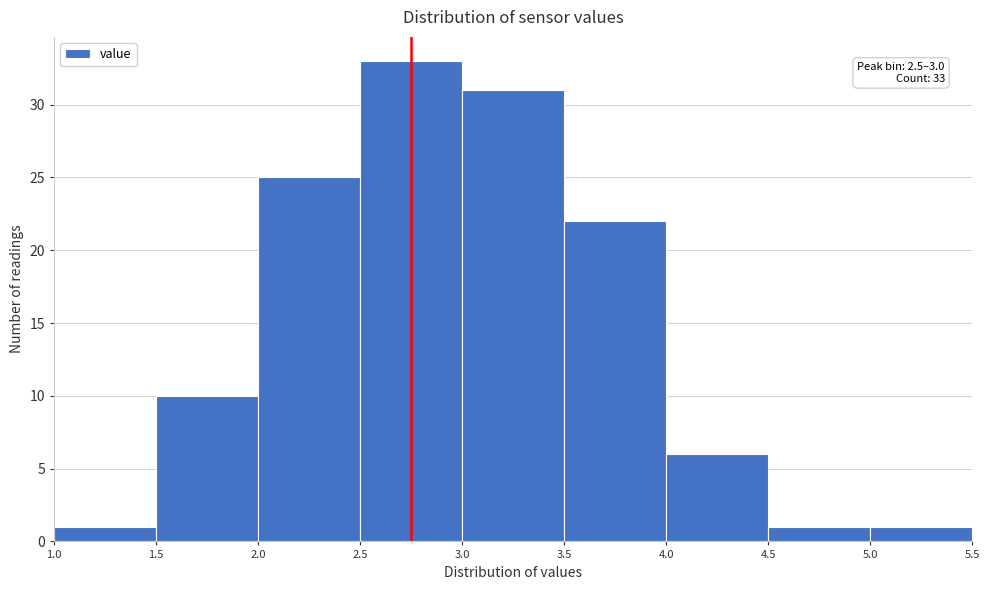

Over which range of the x-axis is the bar tallest?

2.5 to 3.0